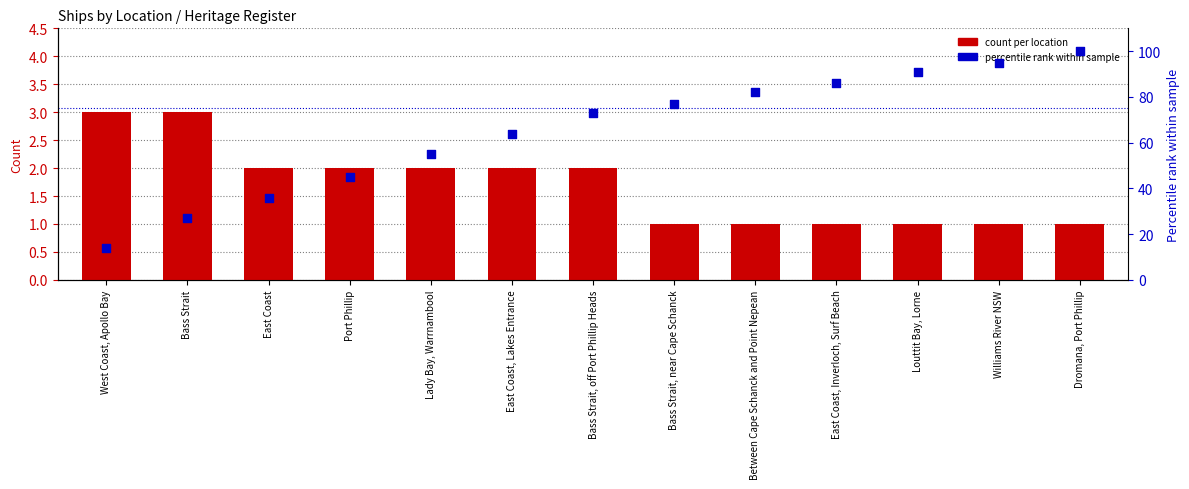

Which series reaches the minimum Y coordinate?

count per location